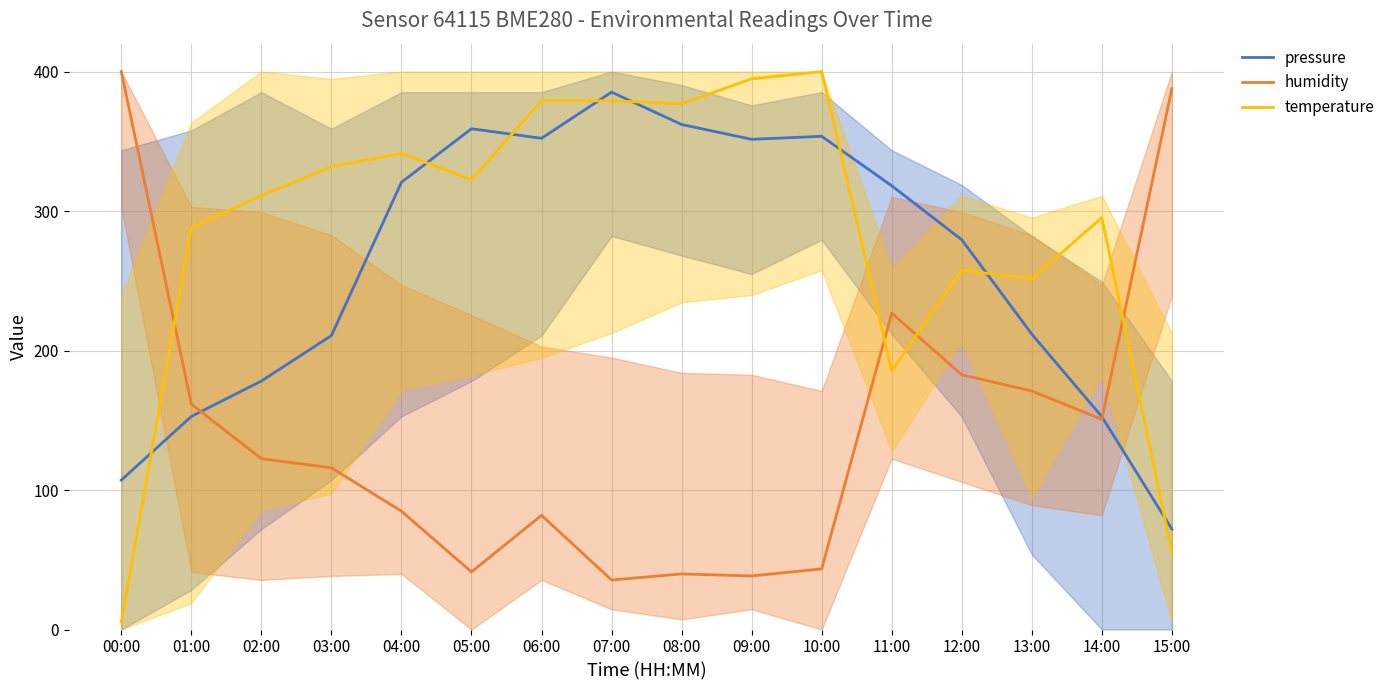

How many lines are shown in the chart?

3